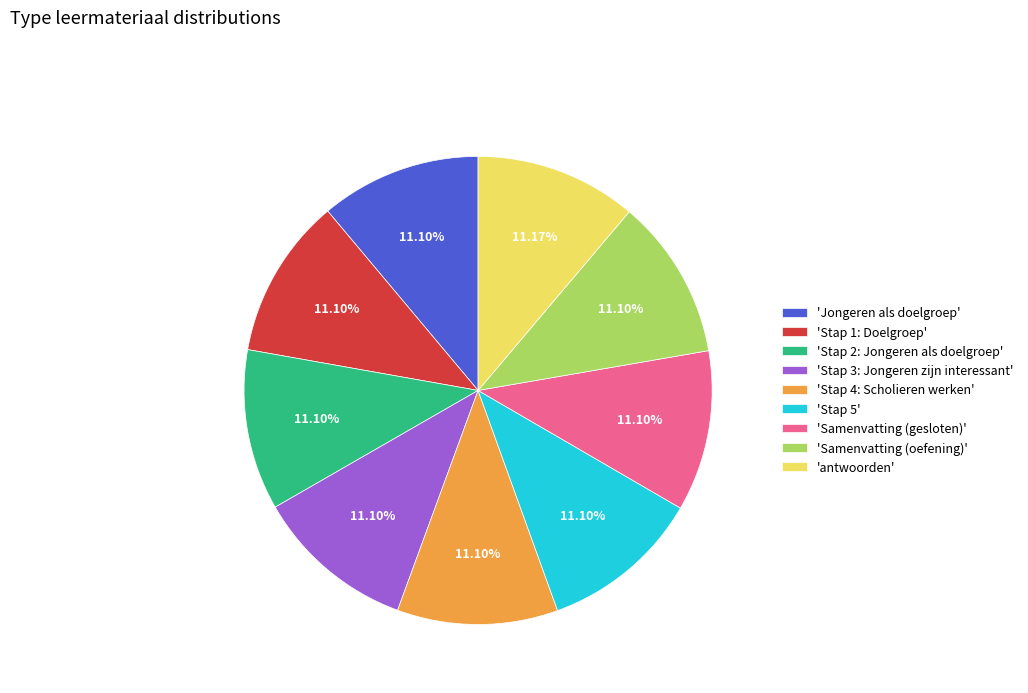

Combined, do 'Jongeren als doelgroep' and 'antwoorden' account for over 50%?

No